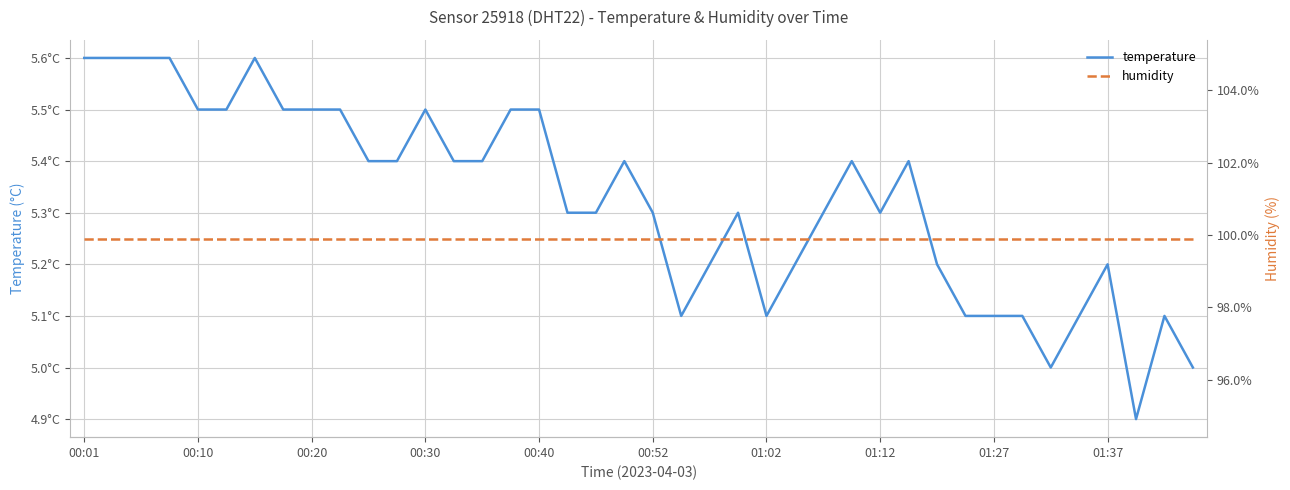

Is it true that humidity equals 37.9 at 00:52?

False